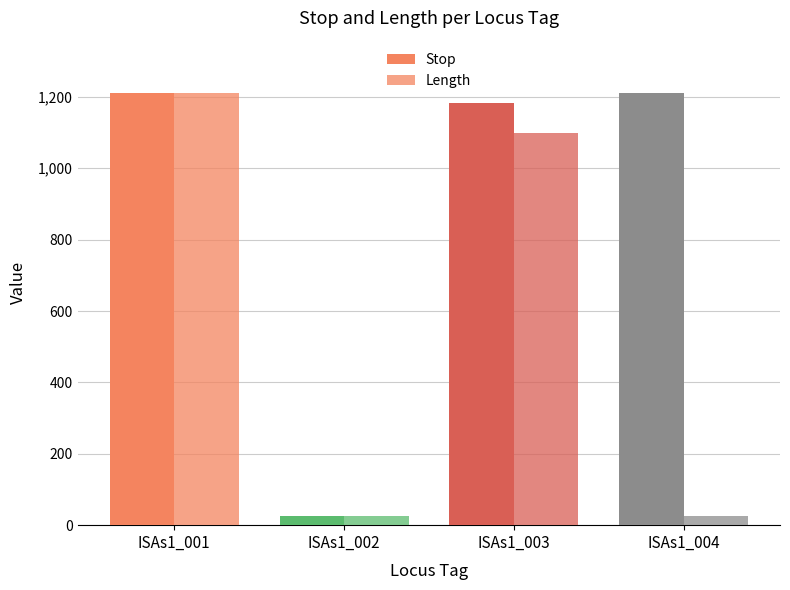

How many bars are there in total?

8